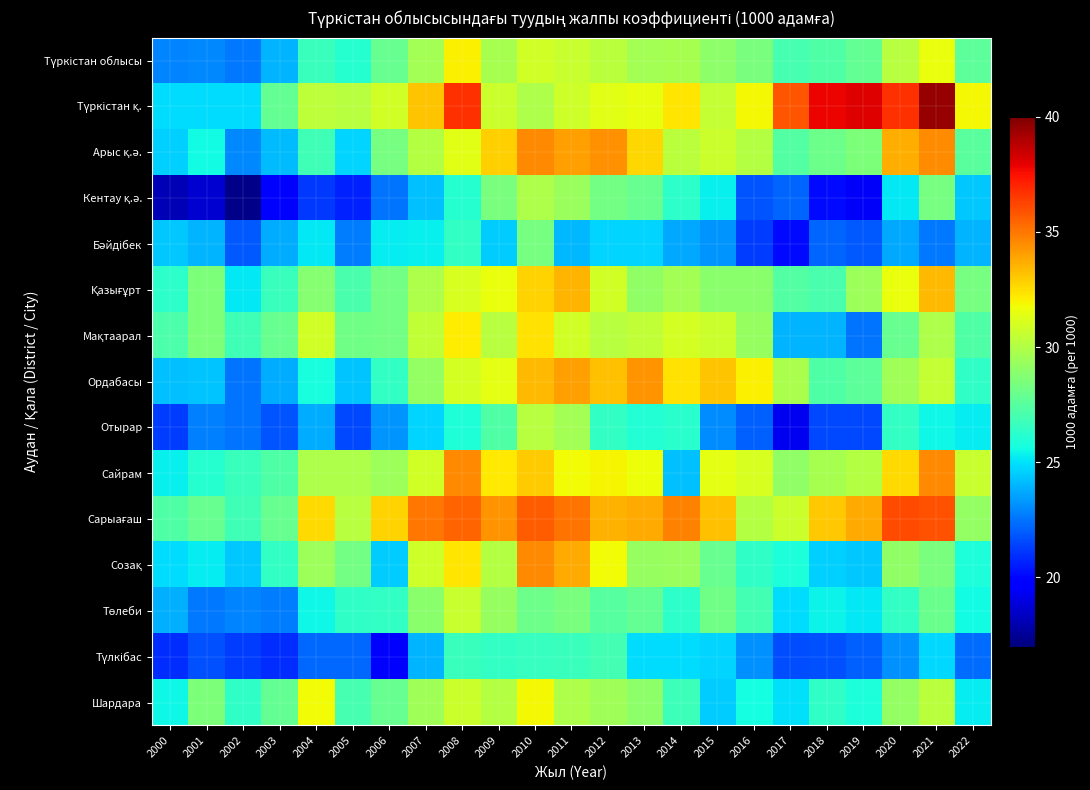

Which has a higher value, 2022 or 2001?

2022